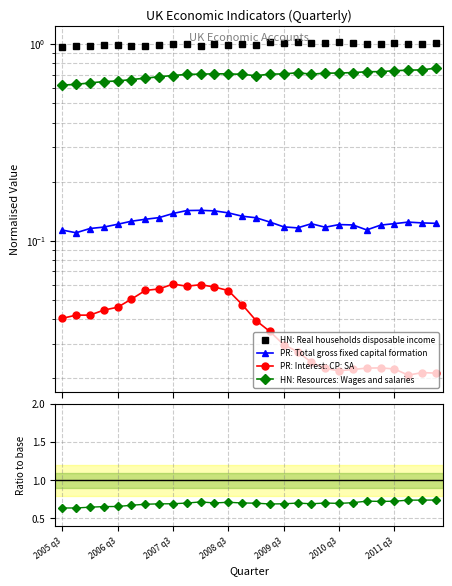

Count the number of categories in the chart.

28